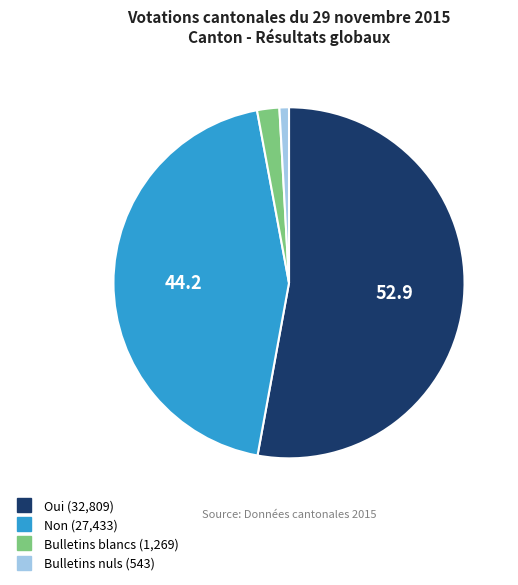

True or false: Oui accounts for 53% of the total.

True